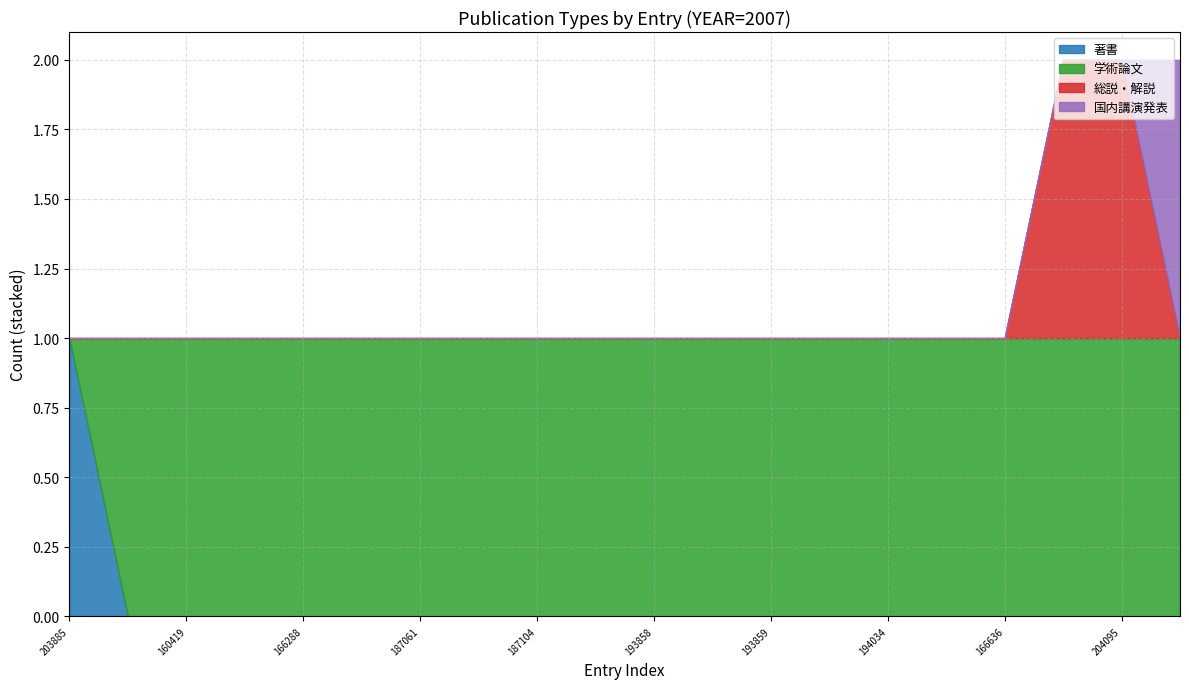

True or false: 学術論文 and 著書 intersect in this chart.

True